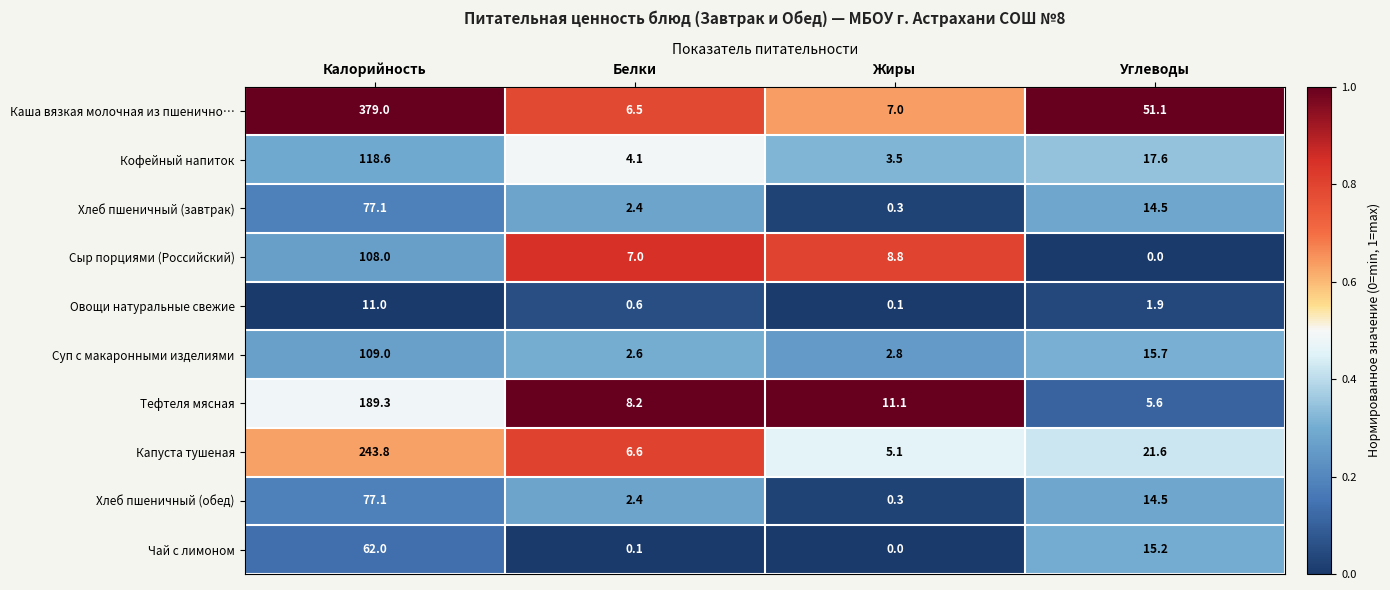

At which label does Чай с лимоном first exceed 15?

Калорийность